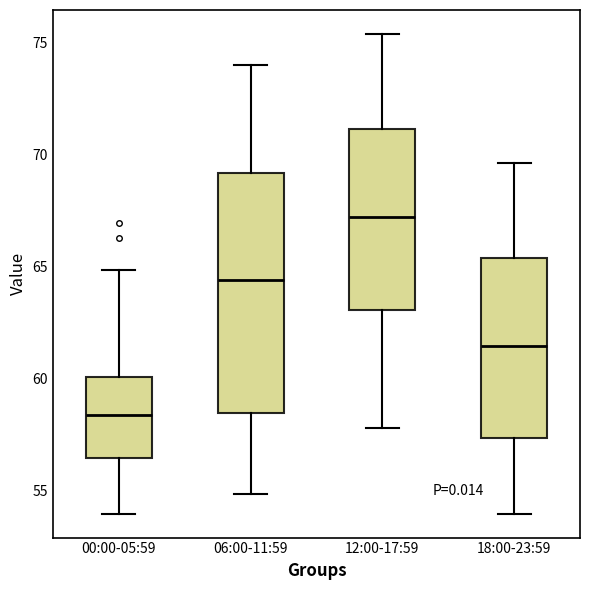

Reading left to right, transcribe this box plot: for each box, give where its median line is, the range the box spans, and where its two whiskers end, as read against the y-axis. The values are not printed on the chart, so give them approximately, as read against the axis.

00:00-05:59: median 58.5, box 56.5 to 60.0, whiskers 54.0 to 65.0
06:00-11:59: median 64.5, box 58.5 to 69.0, whiskers 55.0 to 74.0
12:00-17:59: median 67.0, box 63.0 to 71.0, whiskers 58.0 to 75.5
18:00-23:59: median 61.5, box 57.5 to 65.5, whiskers 54.0 to 69.5